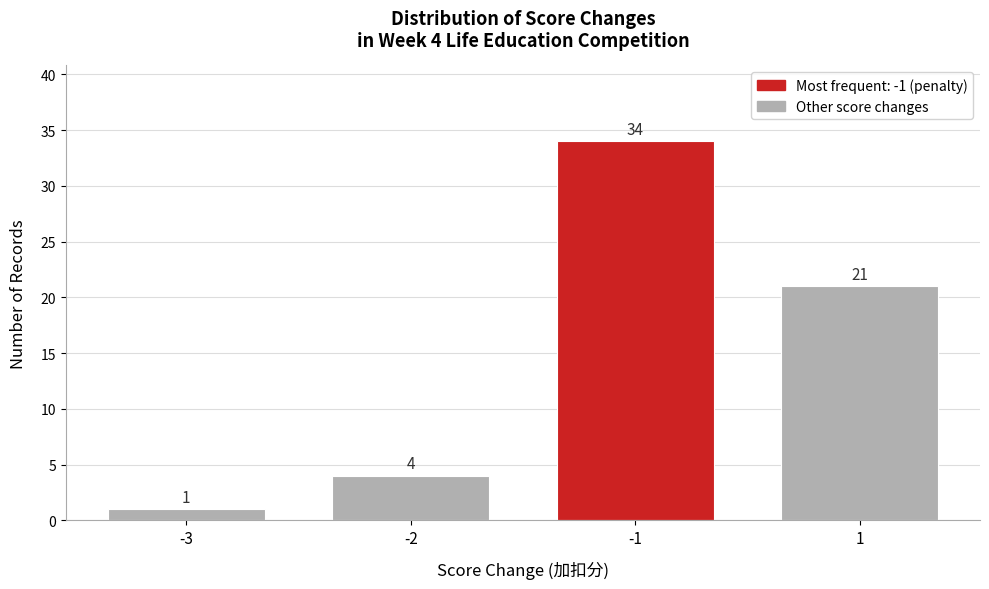

Reading left to right, what are all the values shown in this chart?

1	4	34	21